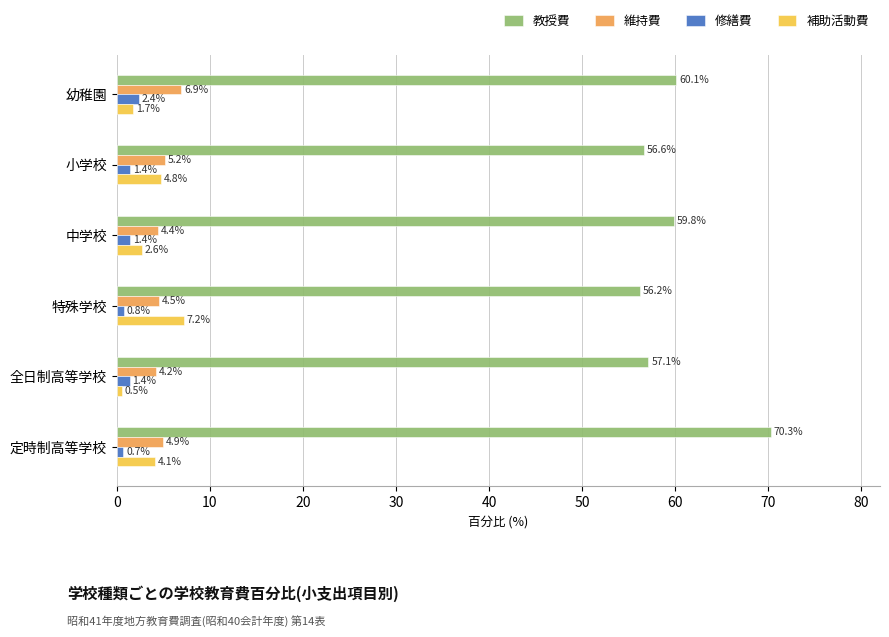

At how many categories does at least one series exceed 57?

4